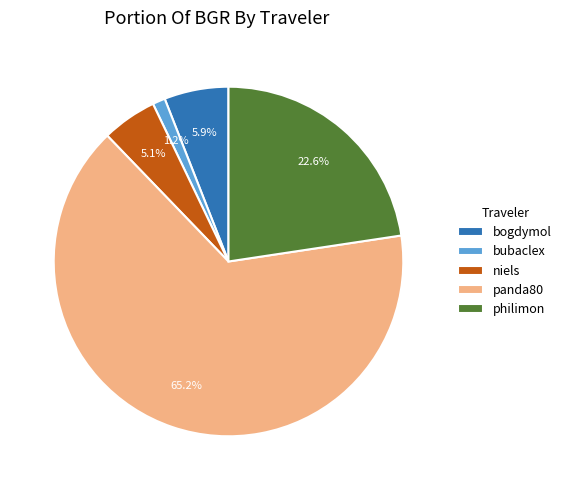

Combined, what portion of the pie is niels and panda80?

70.3%